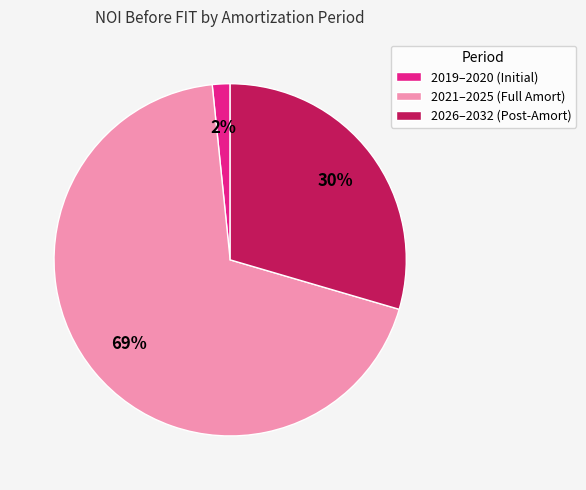

What is the smallest slice in the pie chart?

2019–2020 (Initial)